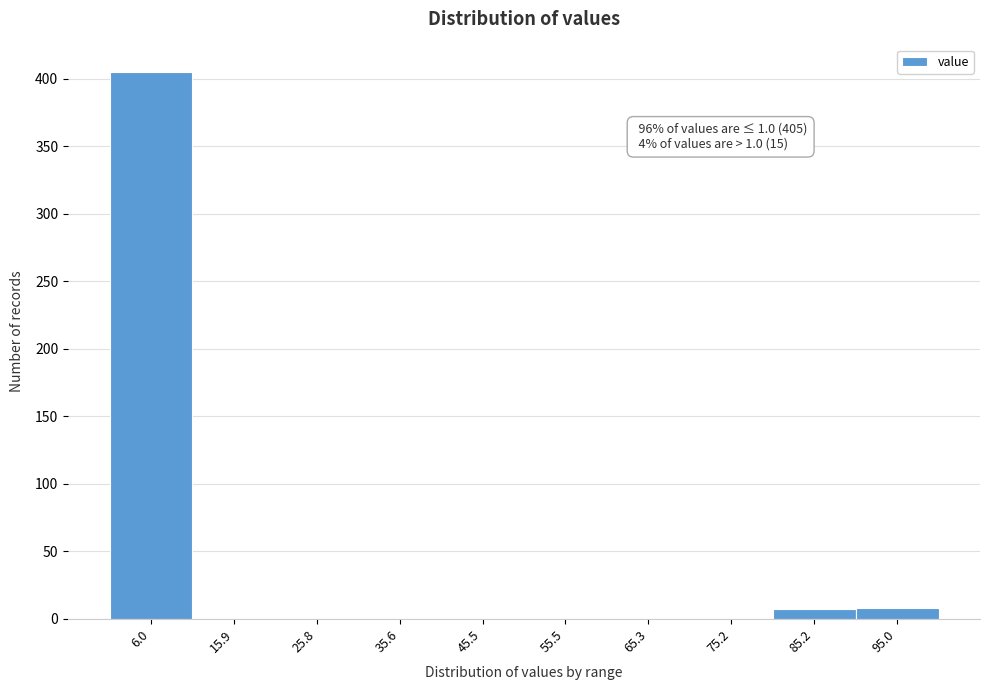

Which range on the x-axis has the tallest bar?

1.0 to 10.9